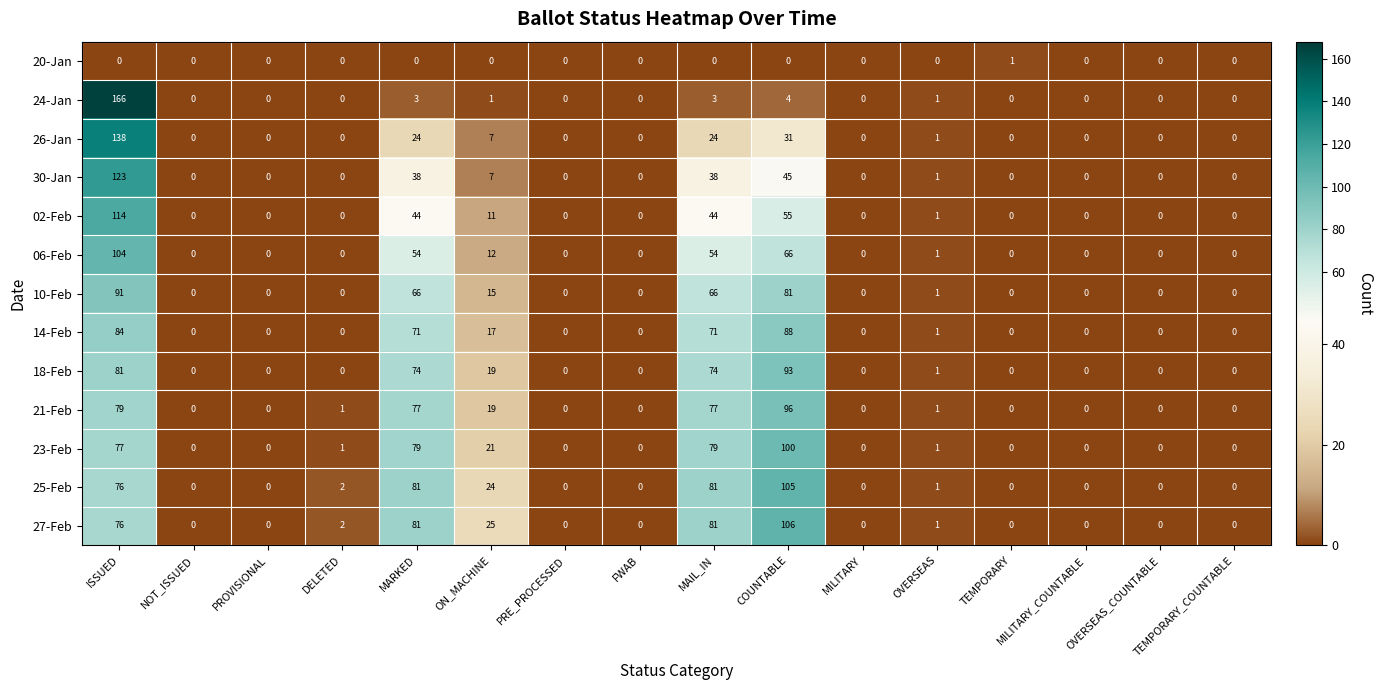

What is the sum of all 10-Feb values?

320